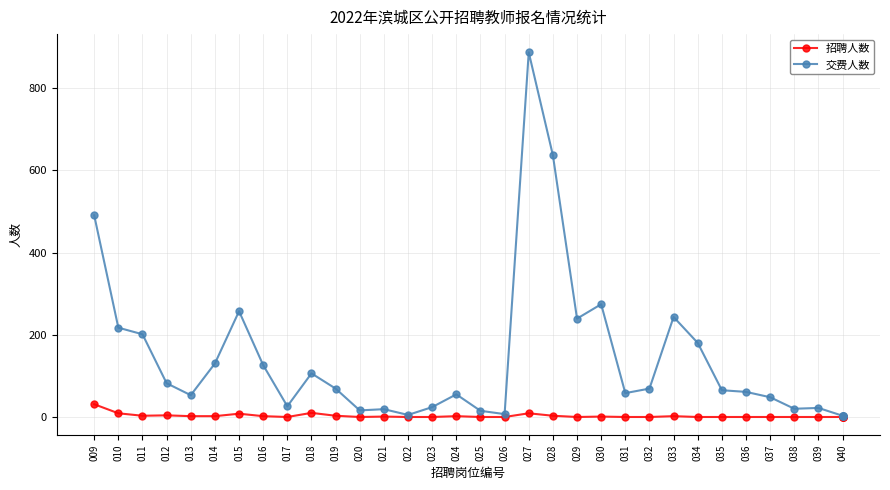

Is the value of 招聘人数 at 009 greater than the value of 交费人数 at 025?

Yes